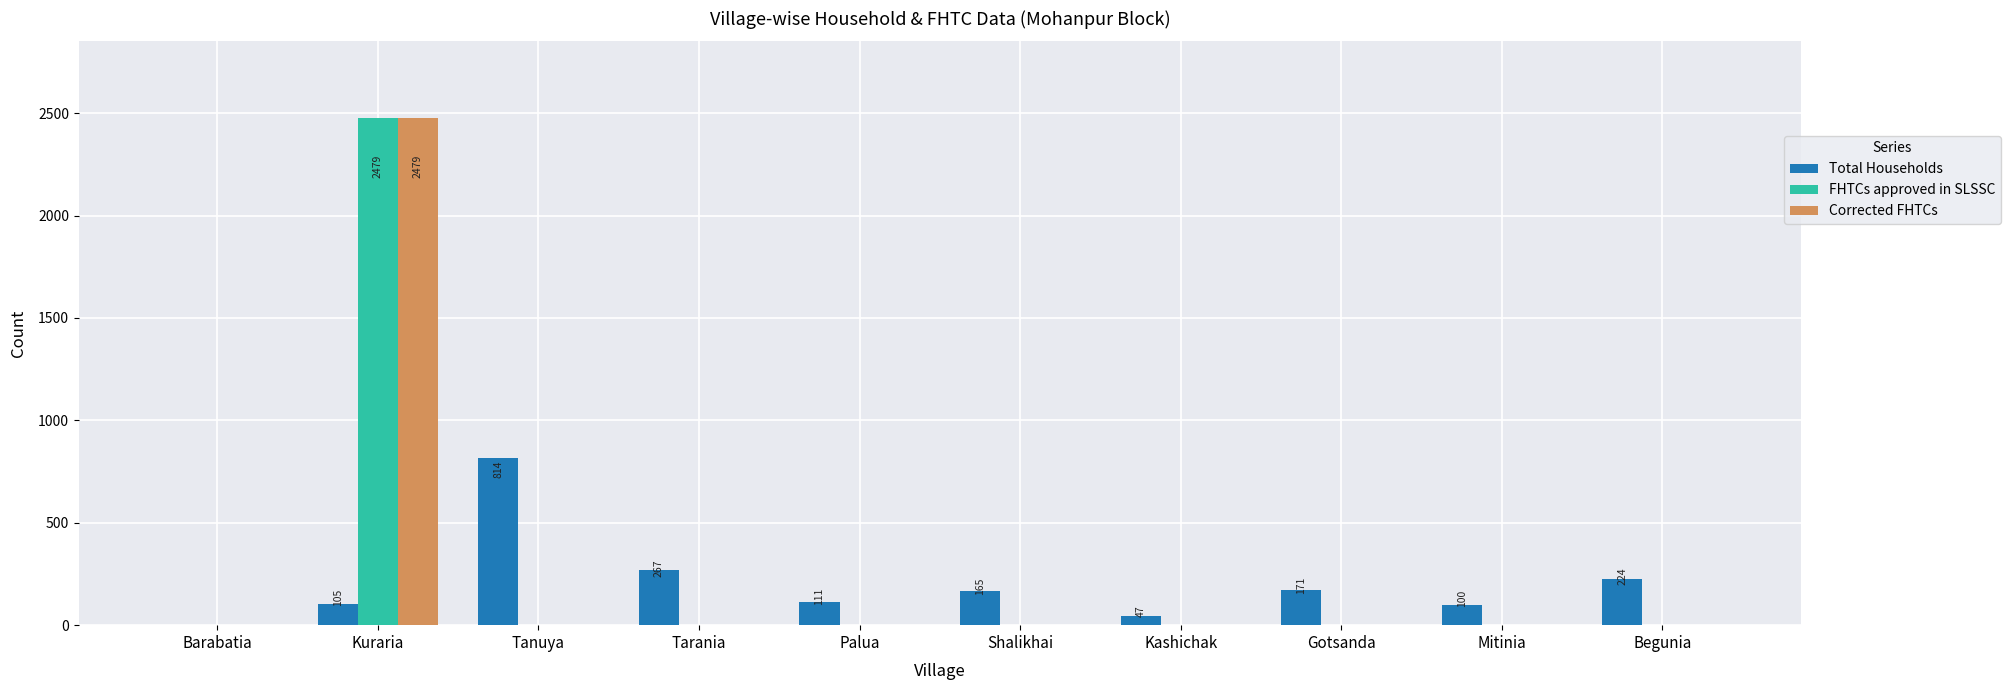

The FHTCs approved in SLSSC series shows -1435 at Kashichak. True or false?

False